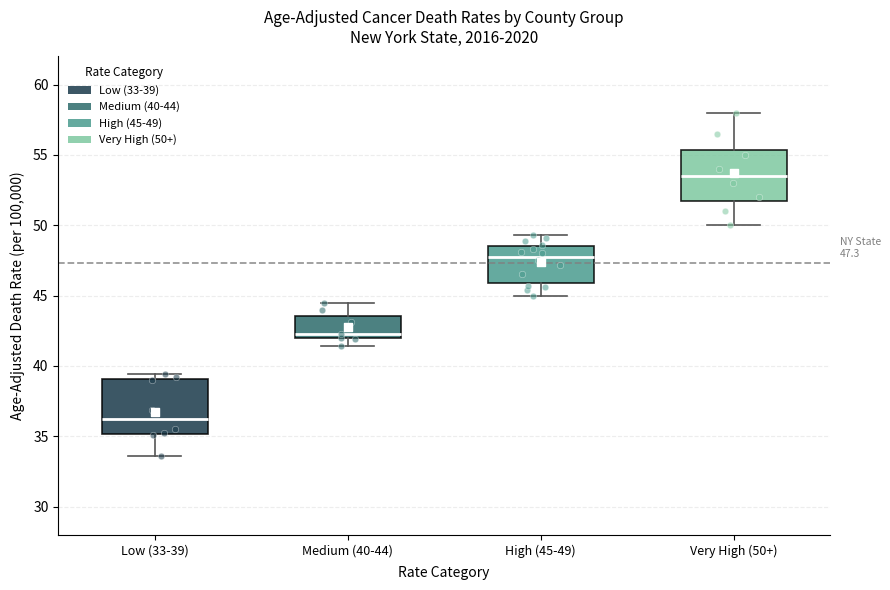

Which box has the lowest median line?

Low (33-39)